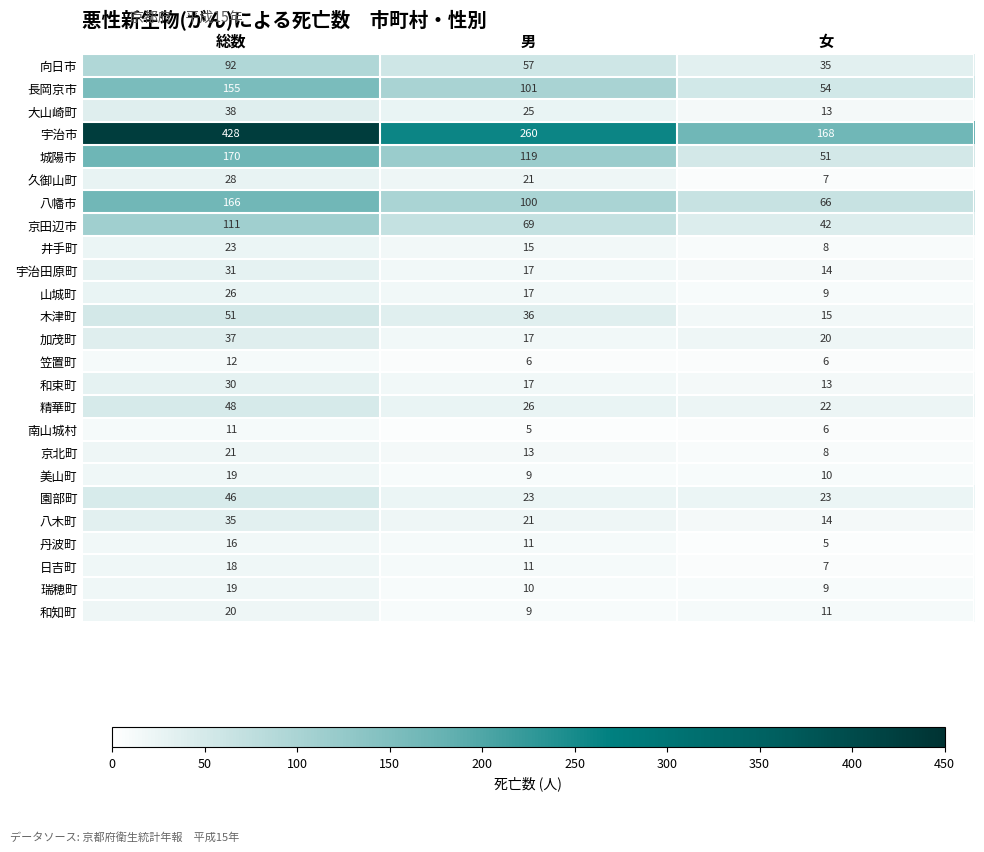

What is the difference between the highest and lowest values at 総数?

417